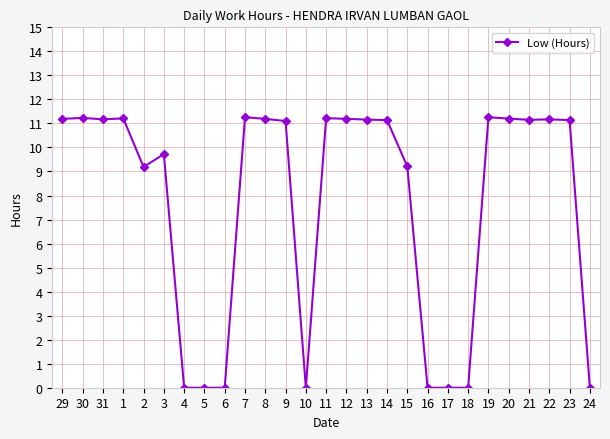

Count the number of data series in this chart.

1